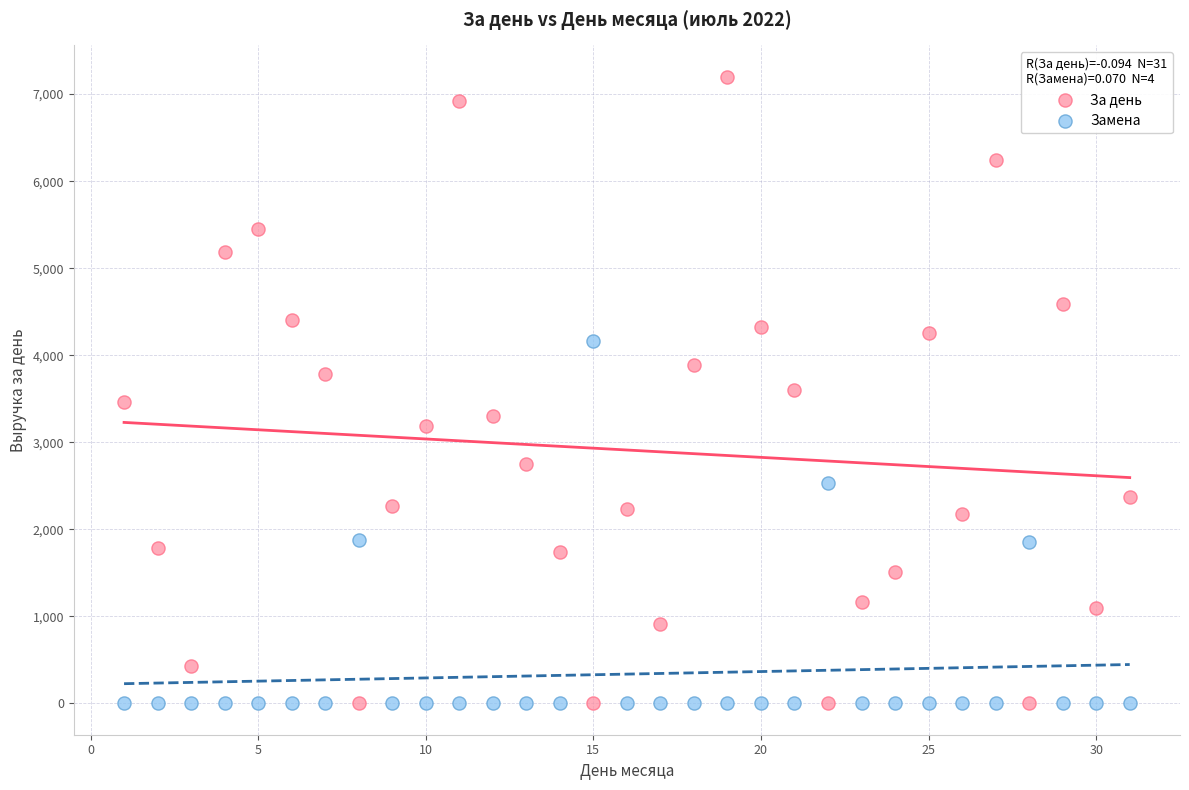

What are all the series names shown in the legend?

За день, Замена